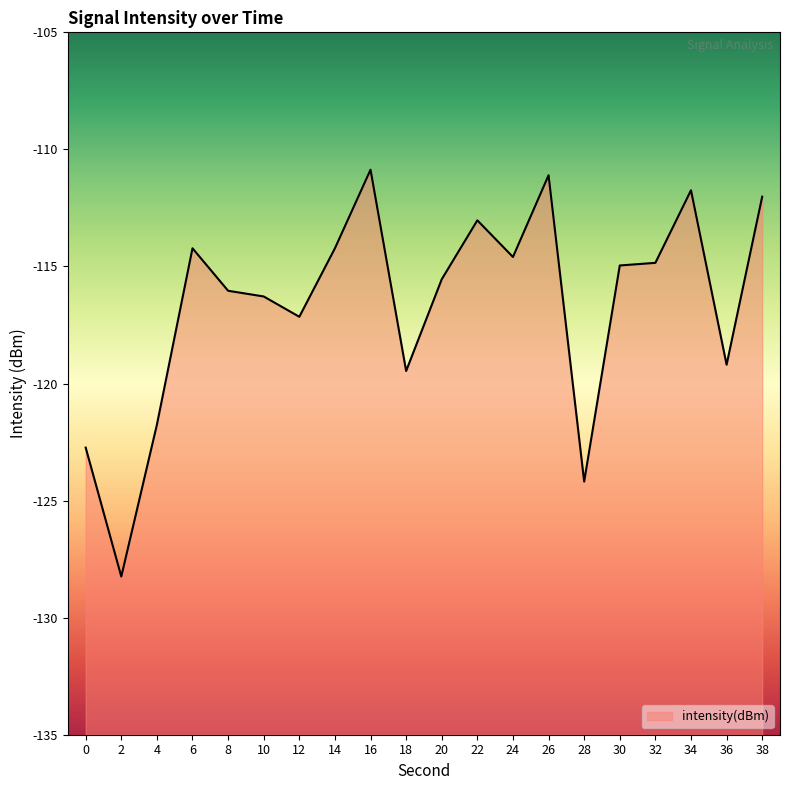

Reading left to right, list all the values displayed in this chart.

-122.7	-128.2	-121.8	-114.2	-116.0	-116.3	-117.1	-114.2	-110.9	-119.5	-115.5	-113.0	-114.6	-111.1	-124.2	-115.0	-114.8	-111.7	-119.2	-112.0